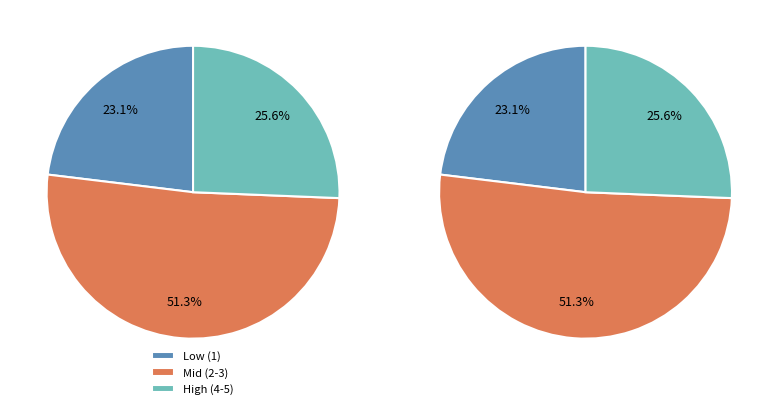

Which has a higher value, 5 or 1?

5